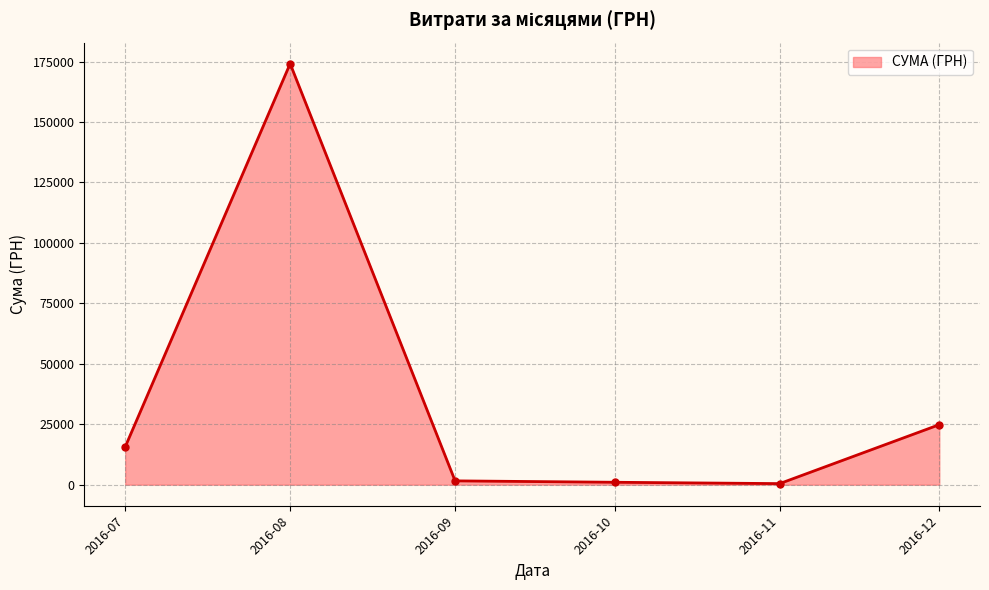

At which category does the data reach its first local peak?

2016-08